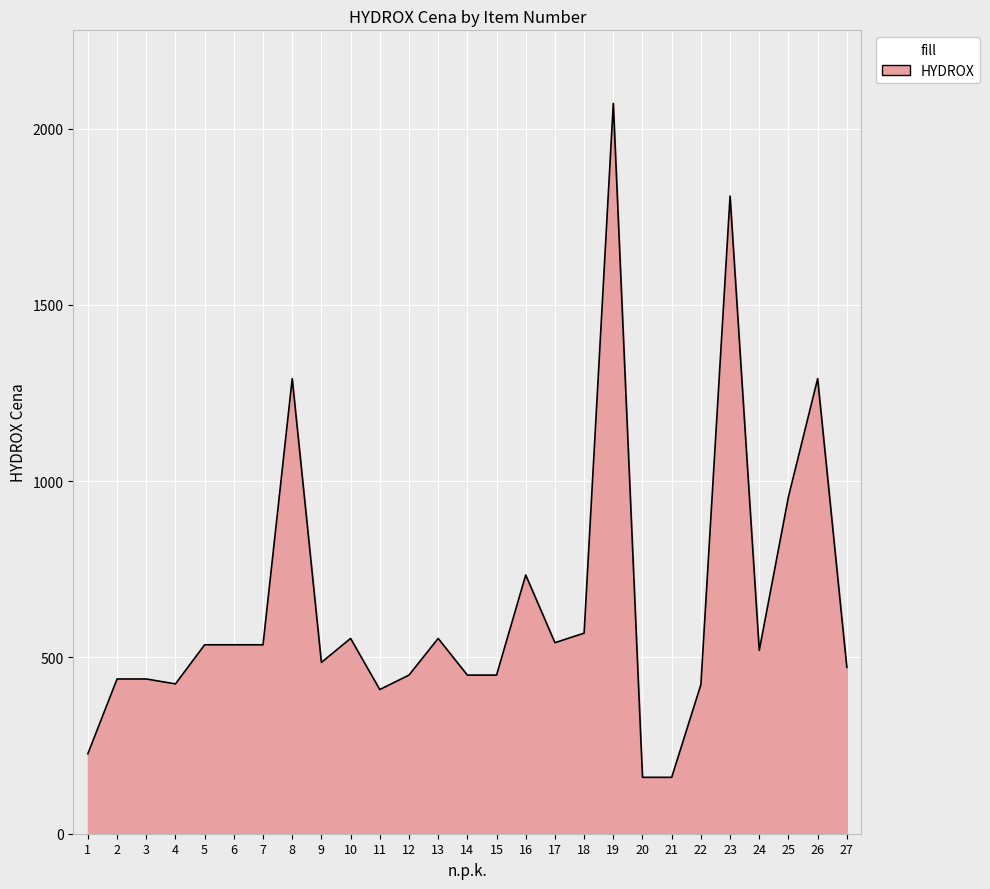

What is the minimum value shown in the chart?

160